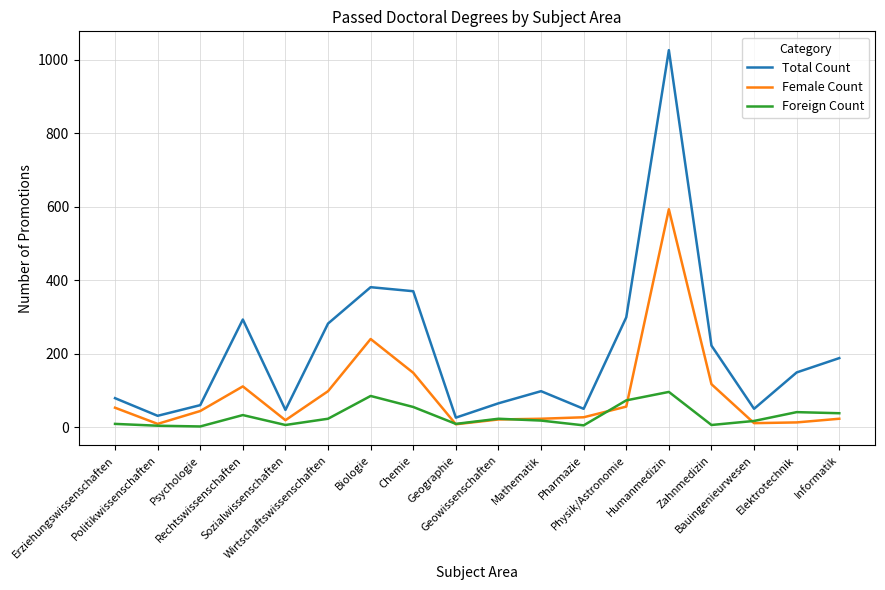

Rank the series by their average value, from lowest to highest.

Foreign Count, Female Count, Total Count